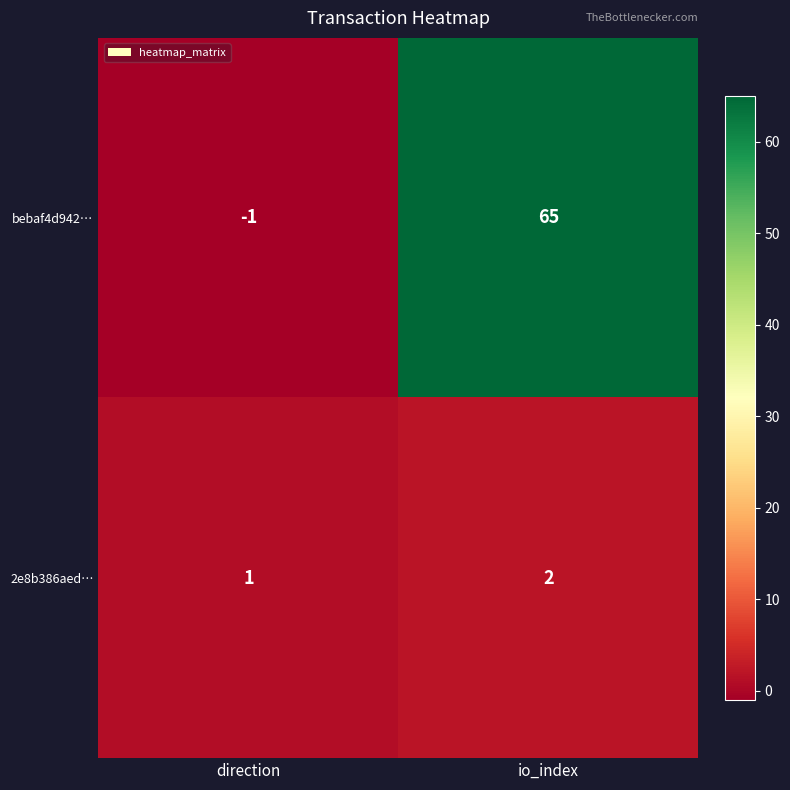

Rank the series by their average value, from lowest to highest.

2e8b386aed…, bebaf4d942…